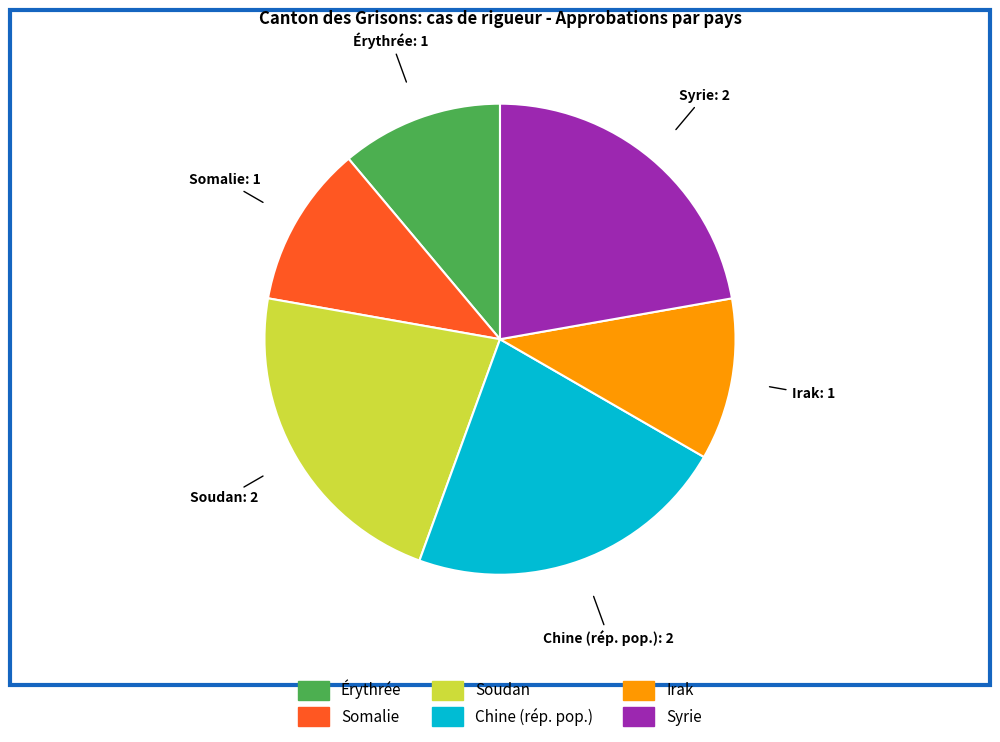

Which has a higher value, Soudan or Érythrée?

Soudan